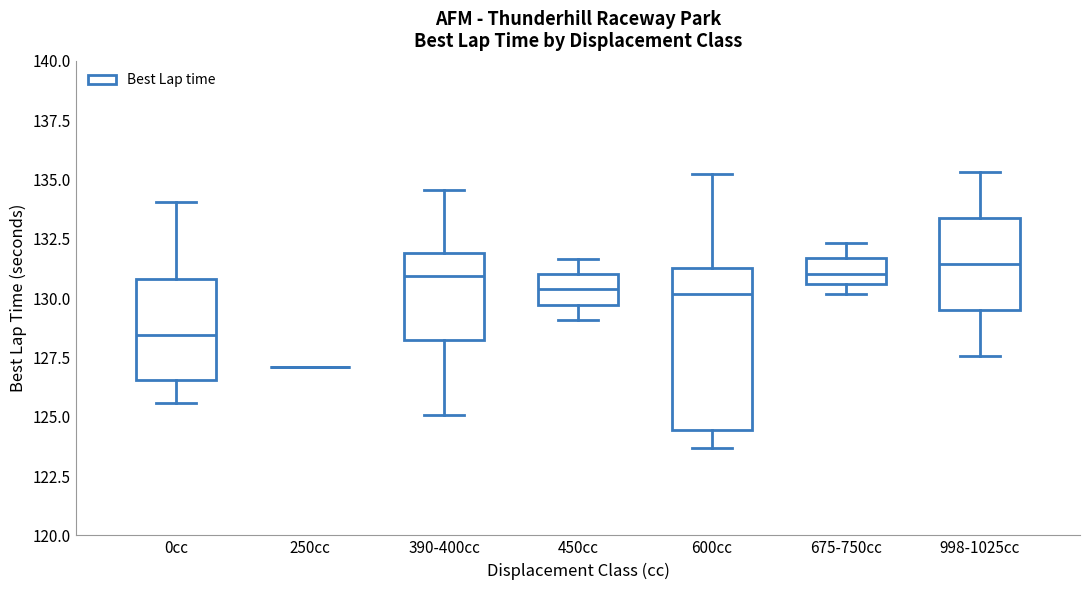

Comparing the boxes themselves (not the whiskers), which one is the tallest?

600cc